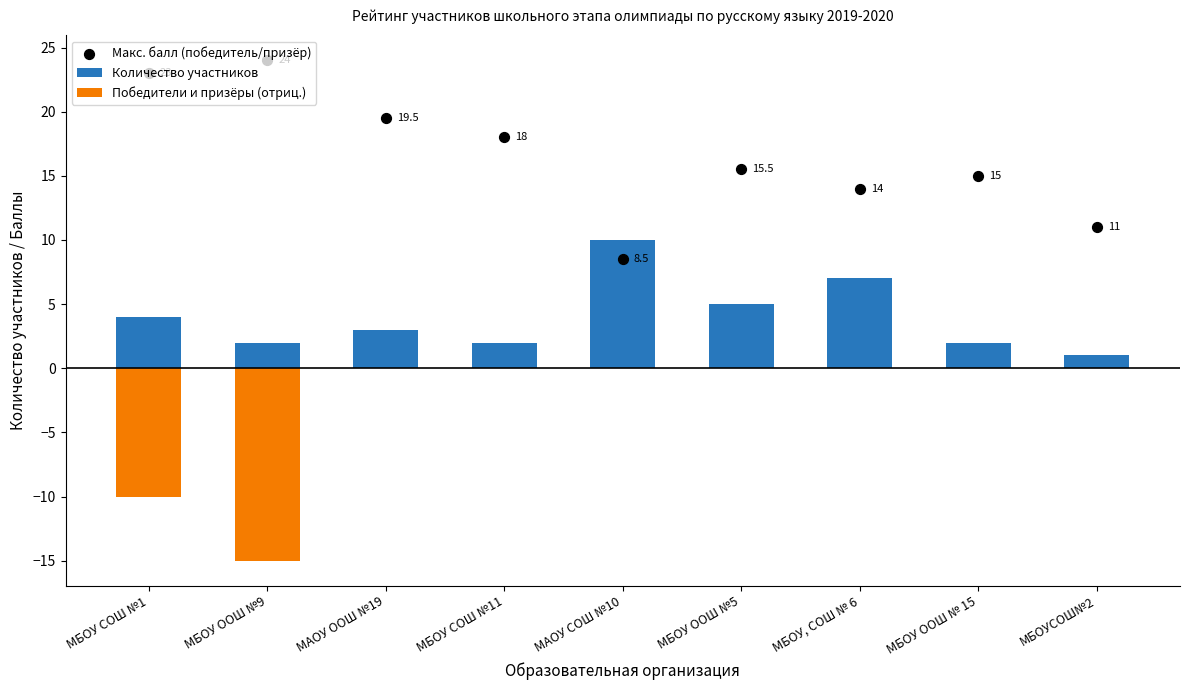

Is the value of Макс. балл (победитель/призёр) at МБОУ ООШ № 15 greater than the value of Победители и призёры (отриц.) at МБОУ ООШ № 15?

Yes